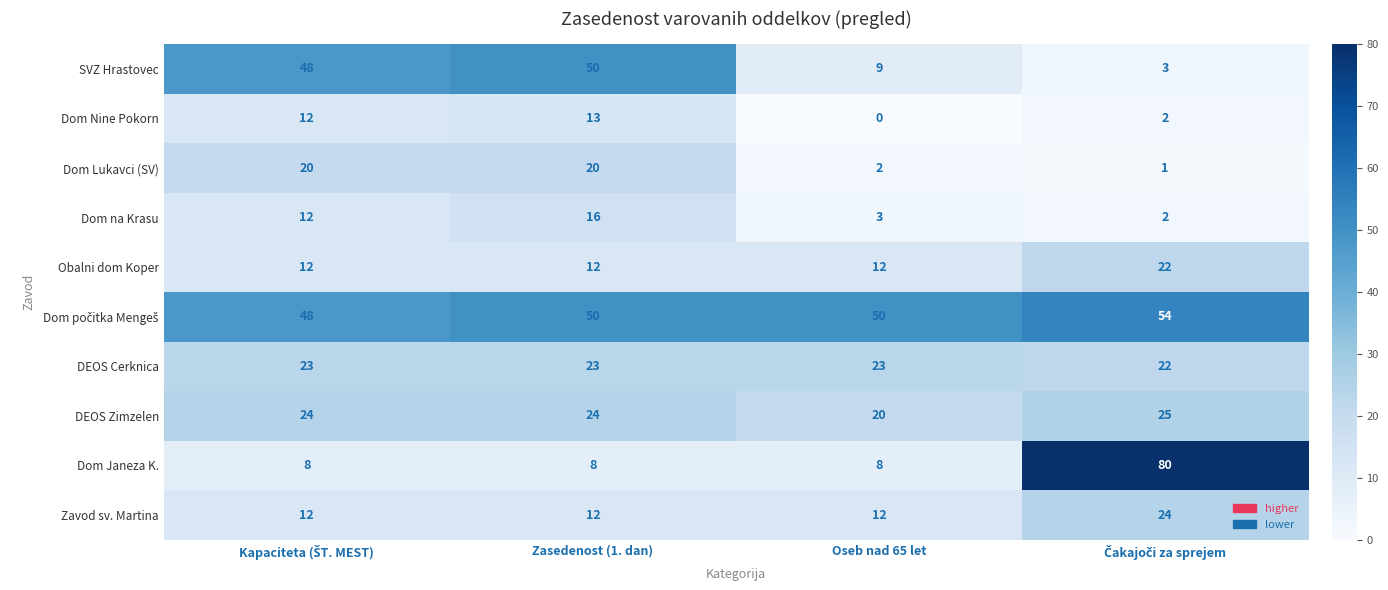

What is the difference between the highest and lowest values at Oseb nad 65 let?

50